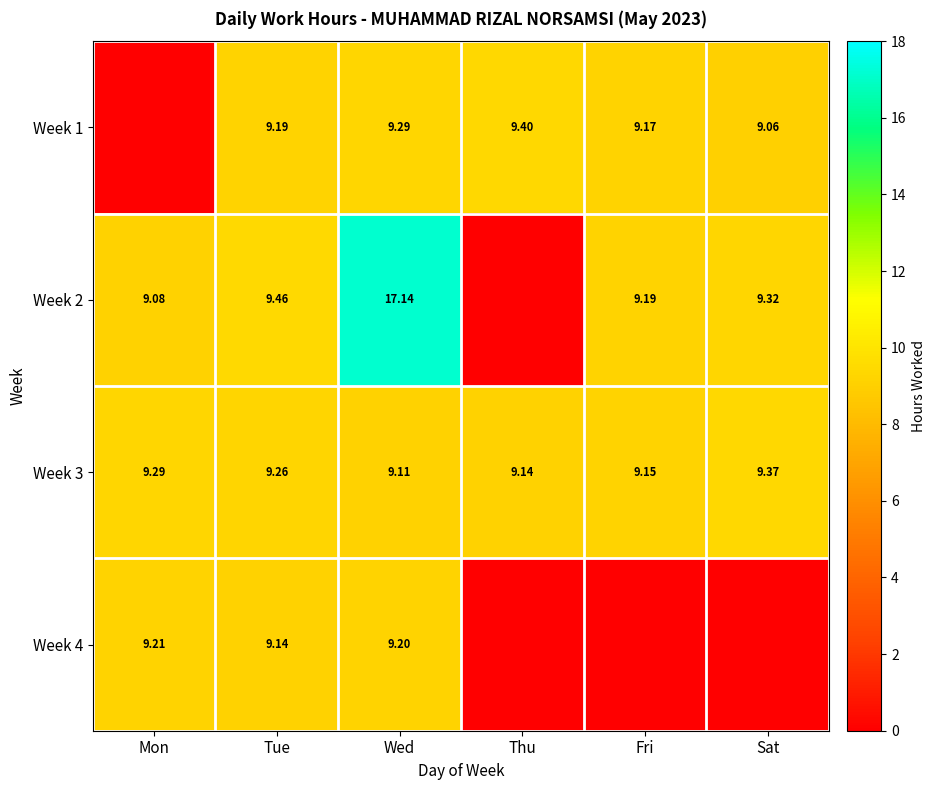

Rank the categories by Week 3 value from highest to lowest.

Sat, Mon, Tue, Fri, Thu, Wed